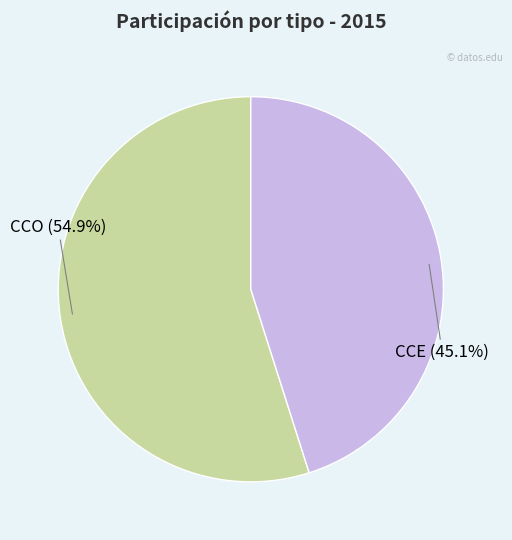

How many segments does this pie chart have?

2